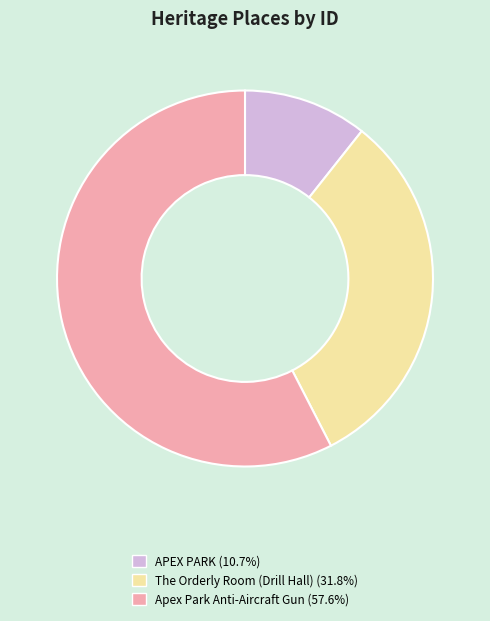

Is there any slice that represents more than half of the pie?

Yes